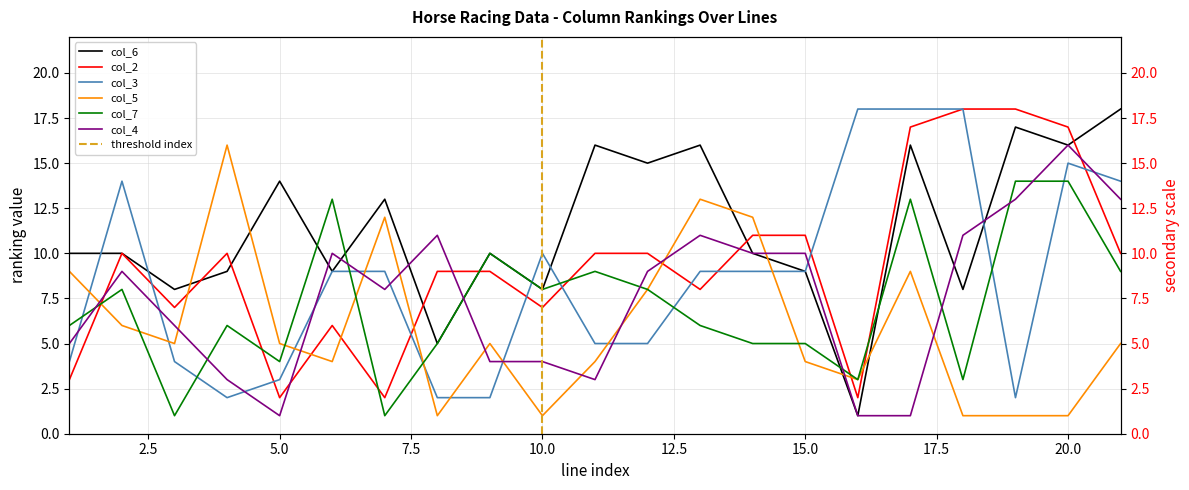

Reading left to right, transcribe all the data shown in this chart.

col_6: 1=10	2=10	3=8	4=9	5=14	6=9	7=13	8=5	9=10	10=8	11=16	12=15	13=16	14=10	15=9	16=1	17=16	18=8	19=17	20=16	21=18
col_2: 1=3	2=10	3=7	4=10	5=2	6=6	7=2	8=9	9=9	10=7	11=10	12=10	13=8	14=11	15=11	16=2	17=17	18=18	19=18	20=17	21=10
col_3: 1=4	2=14	3=4	4=2	5=3	6=9	7=9	8=2	9=2	10=10	11=5	12=5	13=9	14=9	15=9	16=18	17=18	18=18	19=2	20=15	21=14
col_5: 1=9	2=6	3=5	4=16	5=5	6=4	7=12	8=1	9=5	10=1	11=4	12=8	13=13	14=12	15=4	16=3	17=9	18=1	19=1	20=1	21=5
col_7: 1=6	2=8	3=1	4=6	5=4	6=13	7=1	8=5	9=10	10=8	11=9	12=8	13=6	14=5	15=5	16=3	17=13	18=3	19=14	20=14	21=9
col_4: 1=5	2=9	3=6	4=3	5=1	6=10	7=8	8=11	9=4	10=4	11=3	12=9	13=11	14=10	15=10	16=1	17=1	18=11	19=13	20=16	21=13